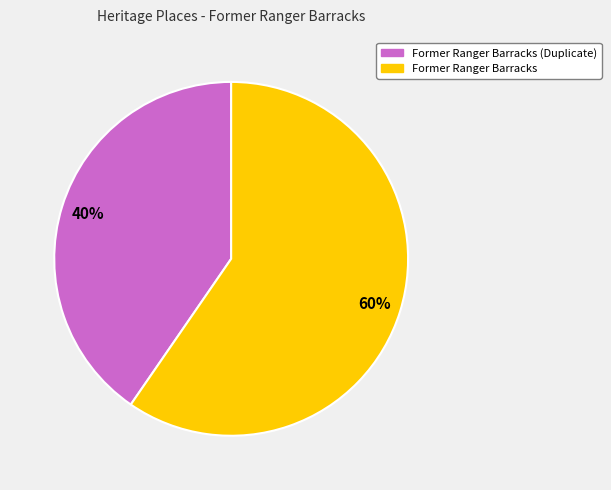

How many slices are in this pie chart?

2